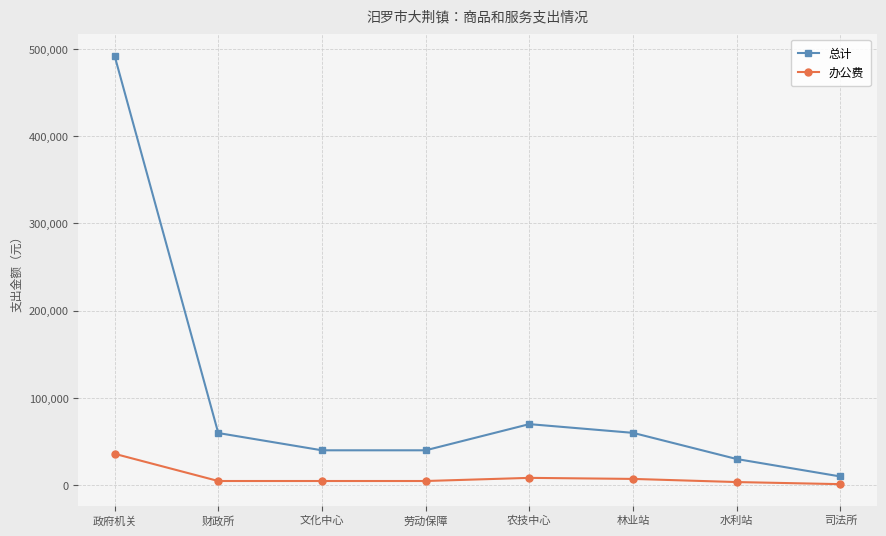

Which series changed the most between 政府机关 and 文化中心?

总计